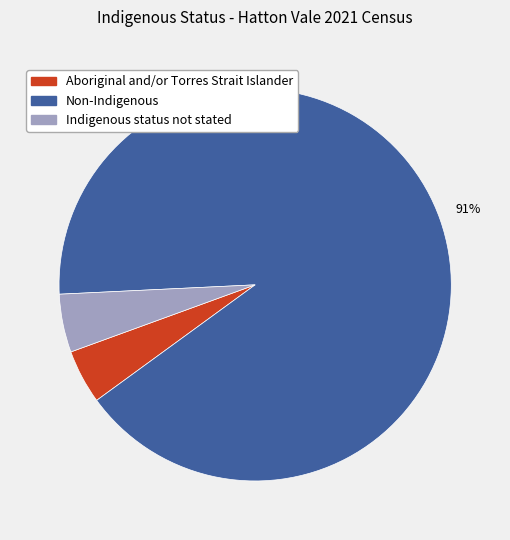

To the nearest percent, what percentage of the pie is Aboriginal and/or Torres Strait Islander?

4%